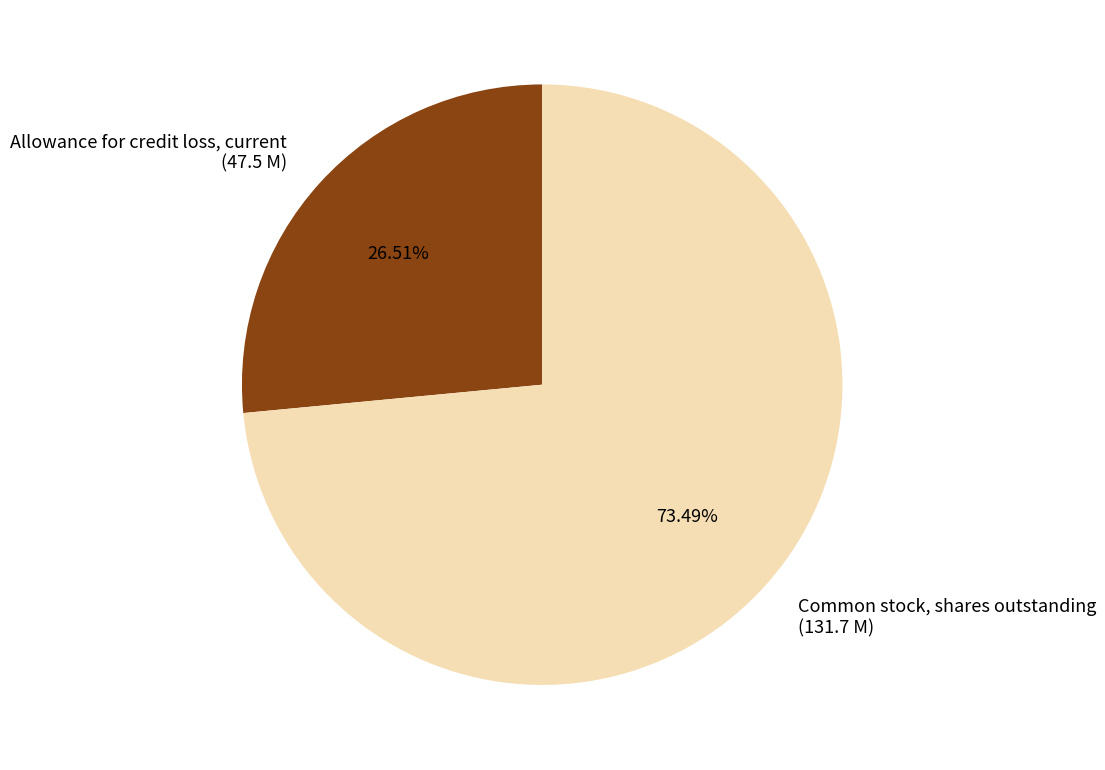

Count the number of slices in the pie.

2